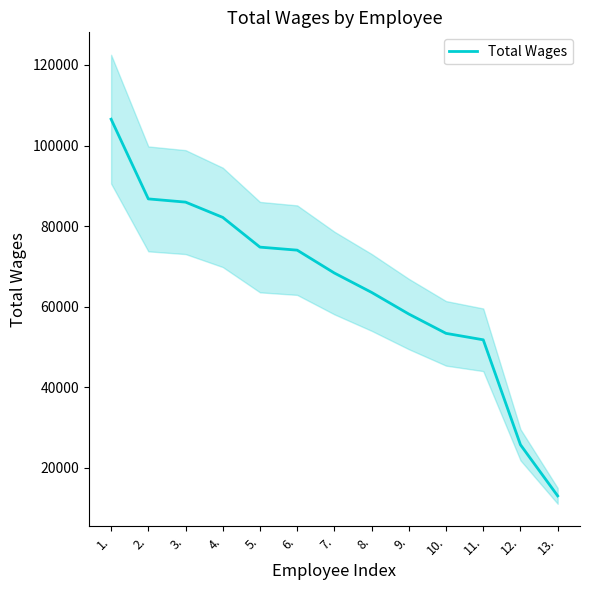

How many values are below 68363?

6